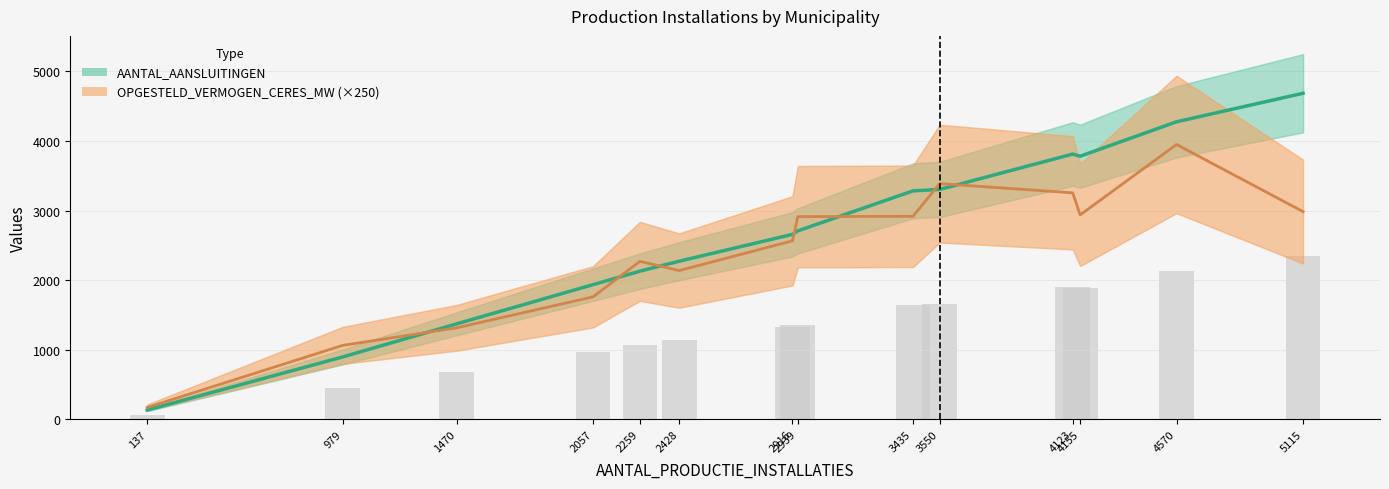

Is the value of OPGESTELD_VERMOGEN_CERES_MW (×250) at 4570 greater than the value of AANTAL_AANSLUITINGEN at 2259?

Yes